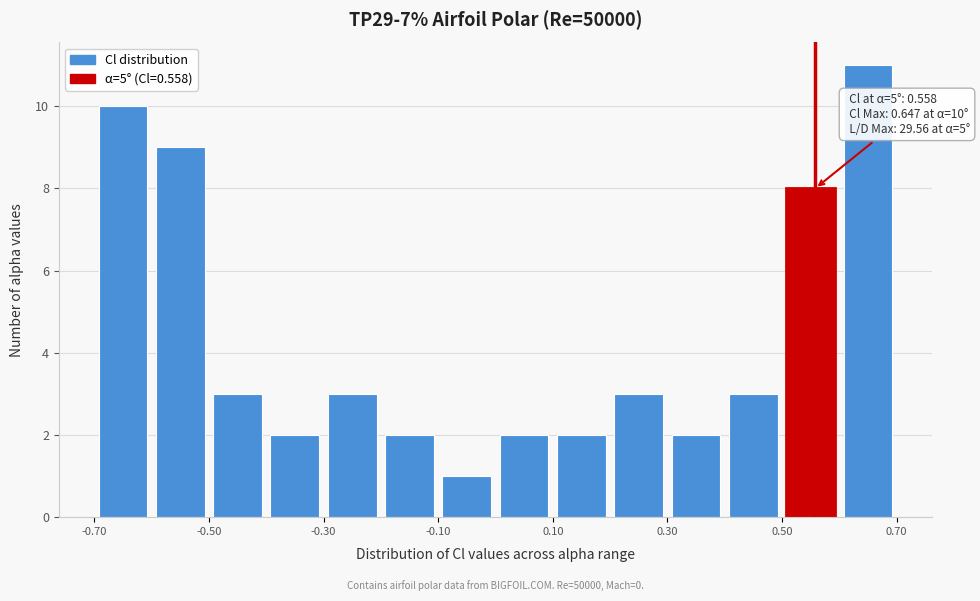

Which range on the x-axis has the tallest bar?

0.6 to 0.7